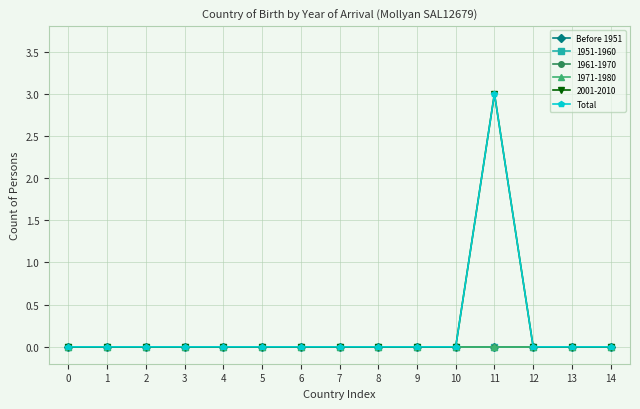

Is this an area chart (filled region under the line)?

No